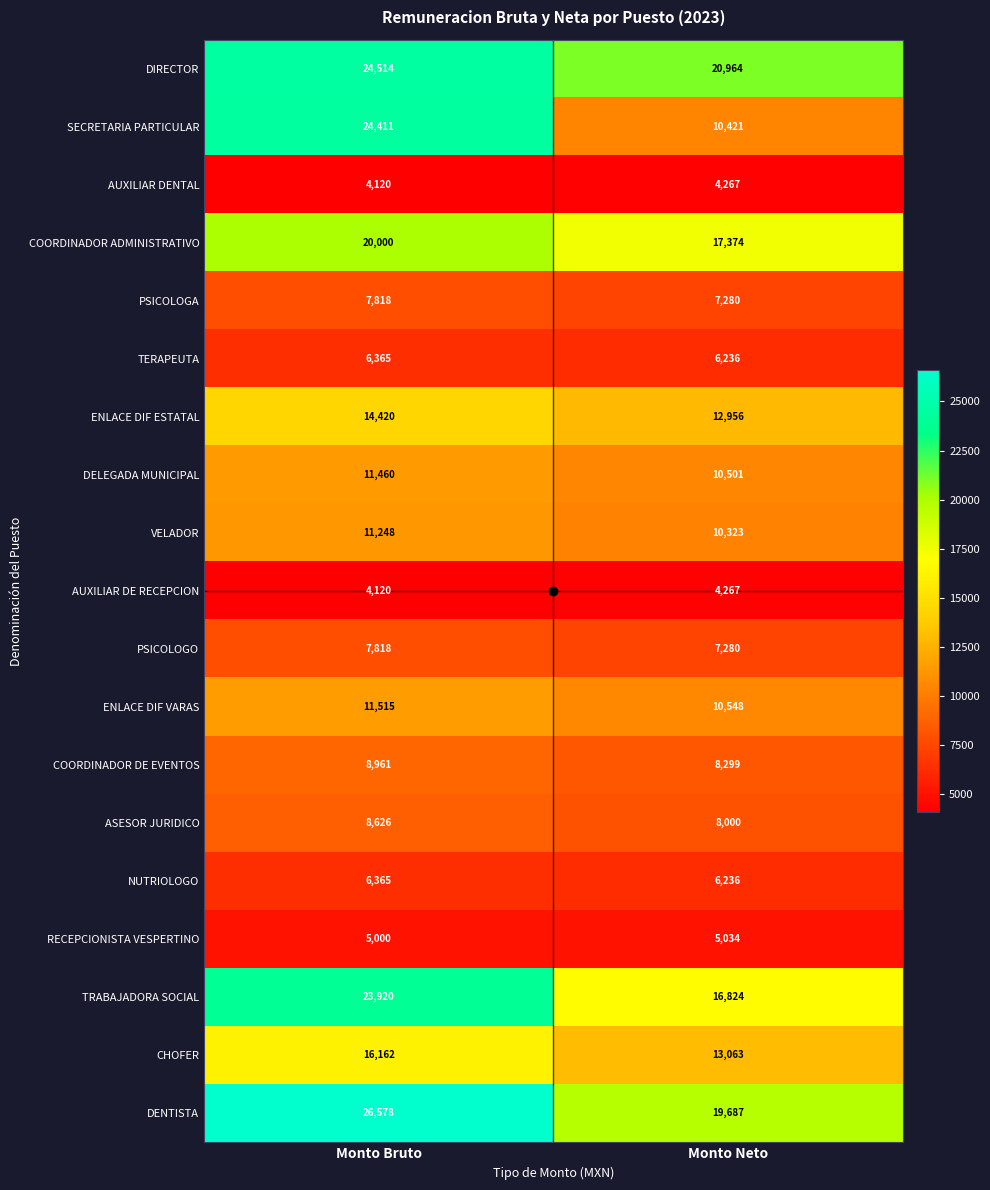

At which category does the chart reach its peak across all series?

Monto Bruto